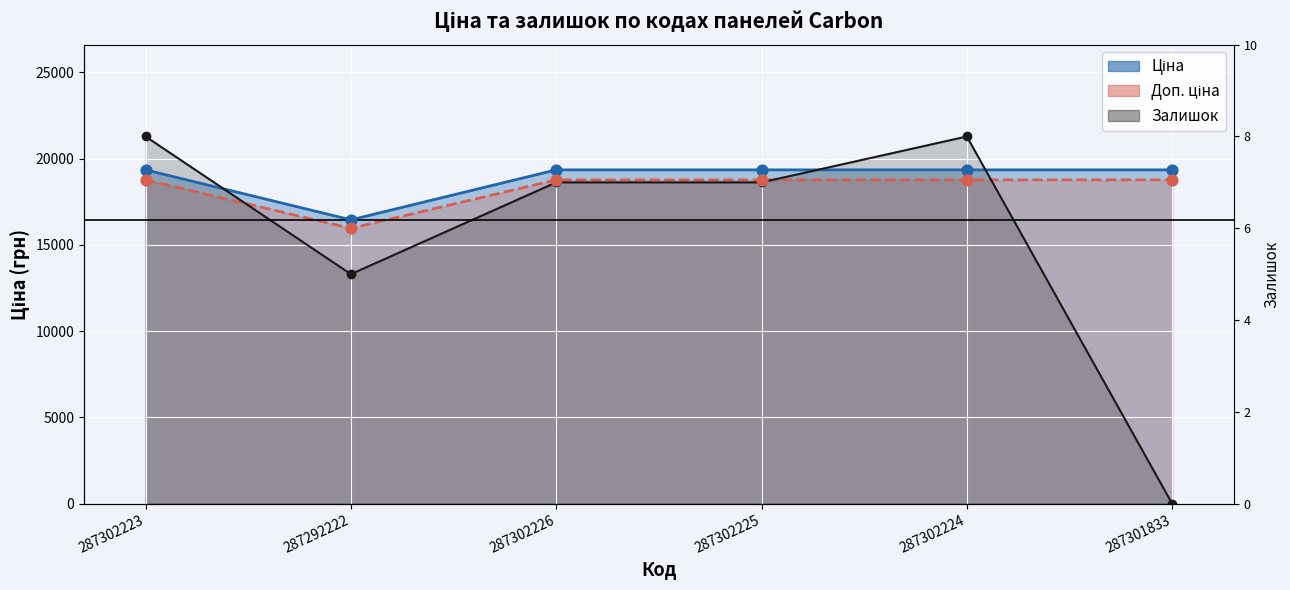

What are all the series names shown in the legend?

Ціна, Доп. ціна, Залишок